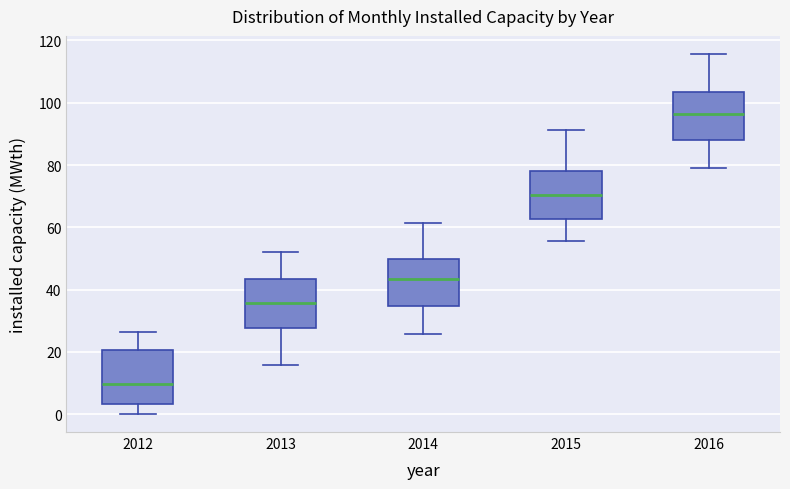

Reading left to right, read every box against the y-axis: the position of its median line, the range the box covers, and the ends of its whiskers. The values are not printed on the chart, so give them approximately, as read against the axis.

2012: median 10, box 4 to 20, whiskers 0 to 26
2013: median 36, box 28 to 44, whiskers 16 to 52
2014: median 44, box 34 to 50, whiskers 26 to 62
2015: median 70, box 62 to 78, whiskers 56 to 92
2016: median 96, box 88 to 104, whiskers 78 to 116